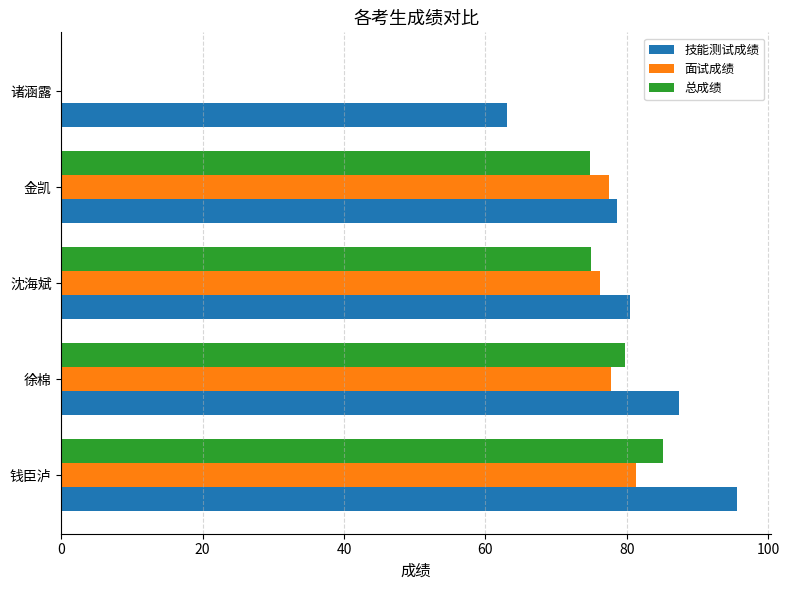

At which category is the sum across all series the highest?

钱臣泸